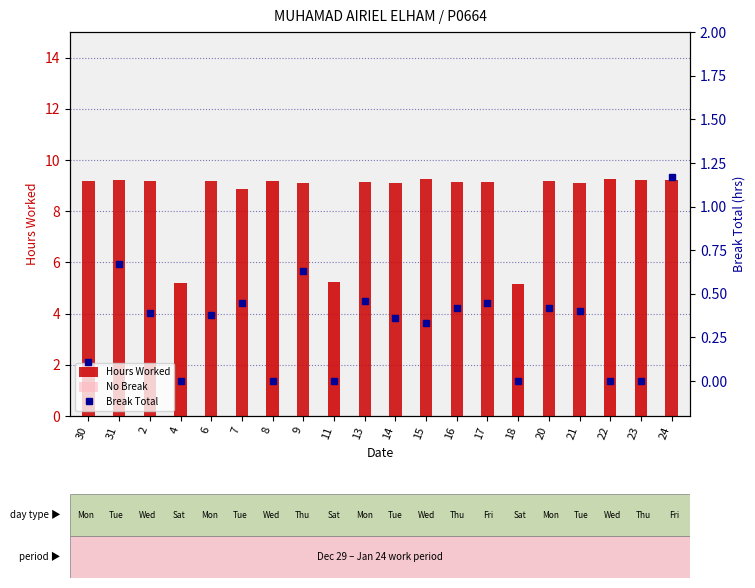

The Hours Worked series shows 9.1 at 13. True or false?

True